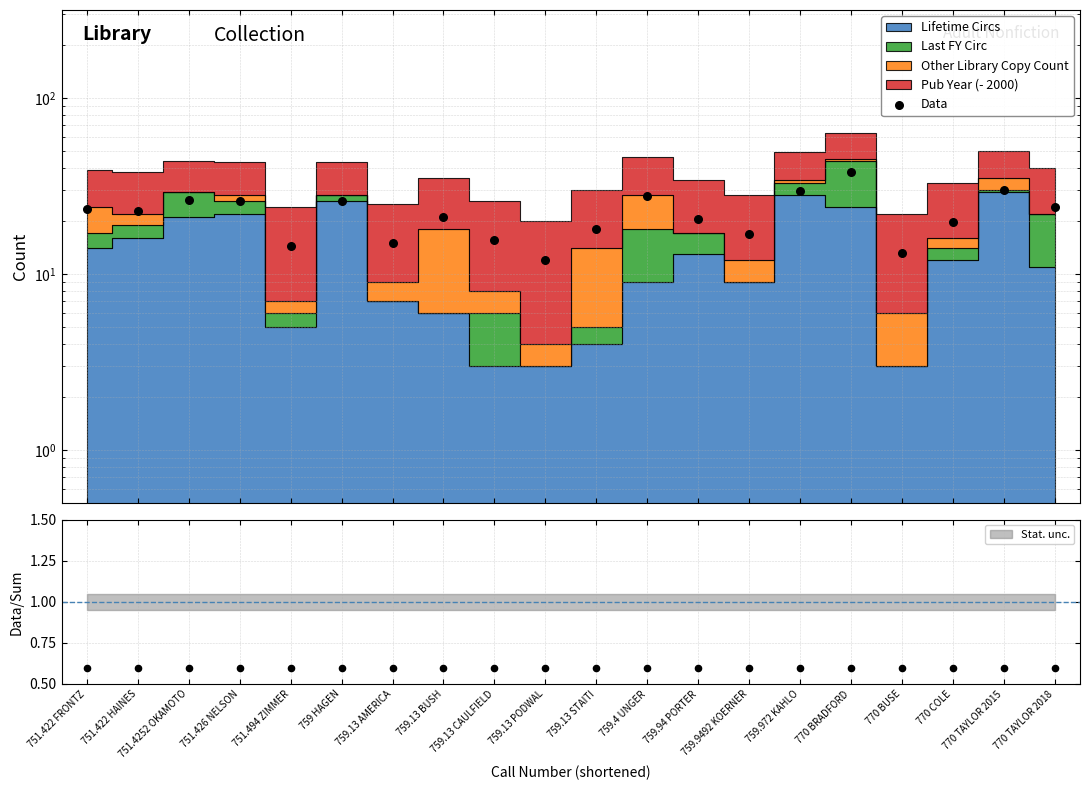

What is the change in value from 751.422 HAINES to 759.94 PORTER?

-2.4